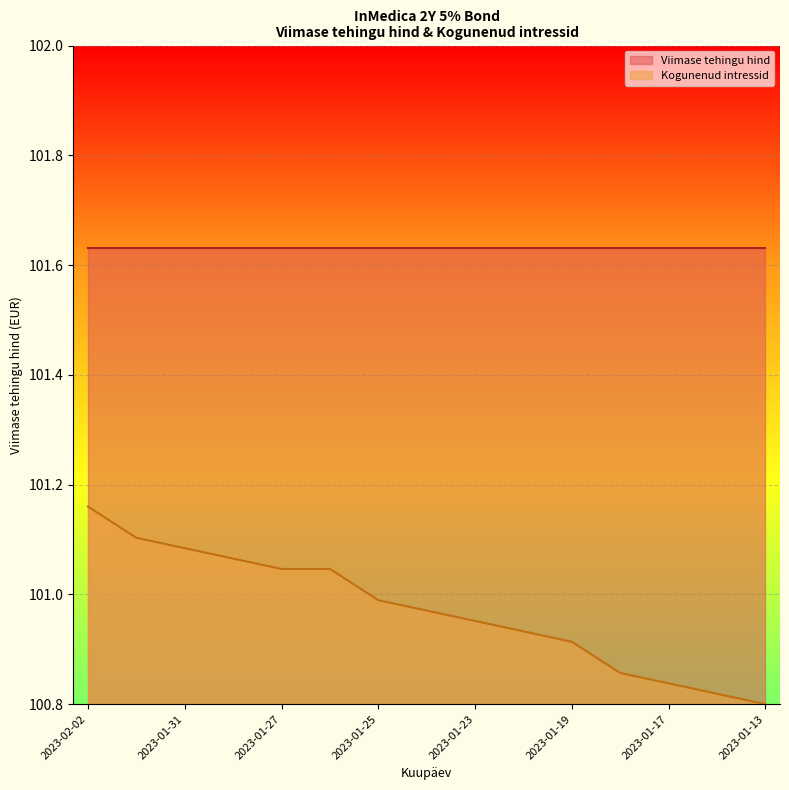

Is it true that the value at 2023-01-17 is 50.4?

False